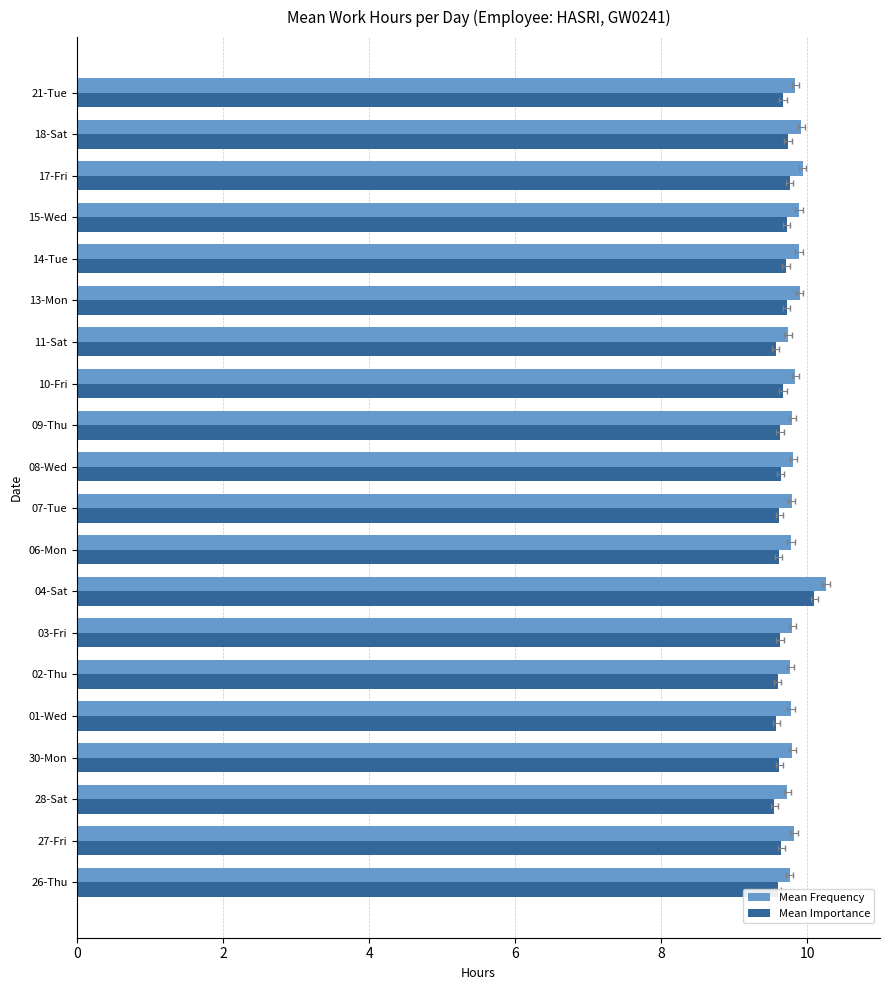

Which series has the largest total across all categories?

Mean Frequency